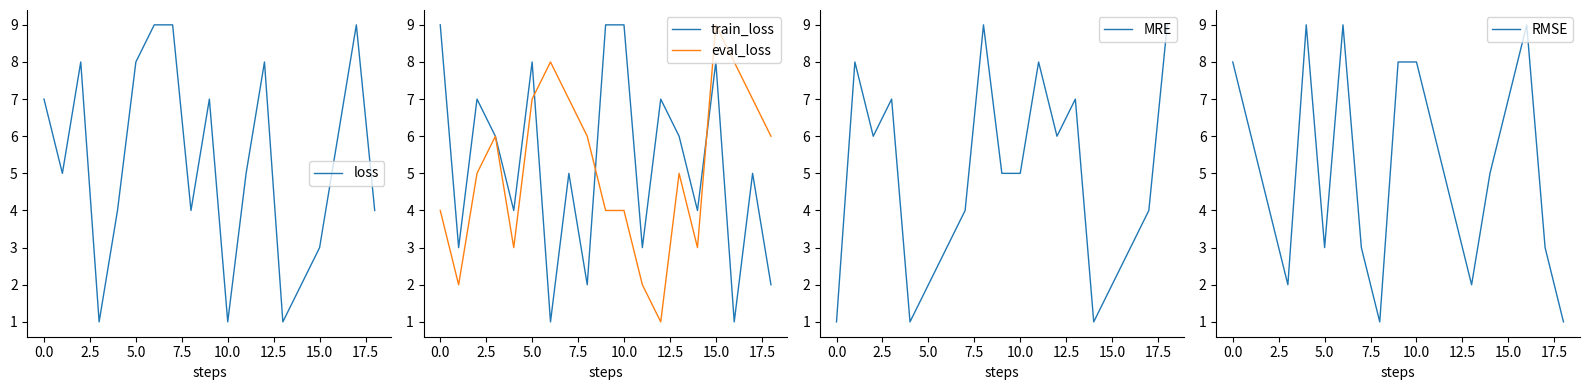

True or false: loss and RMSE intersect in this chart.

True